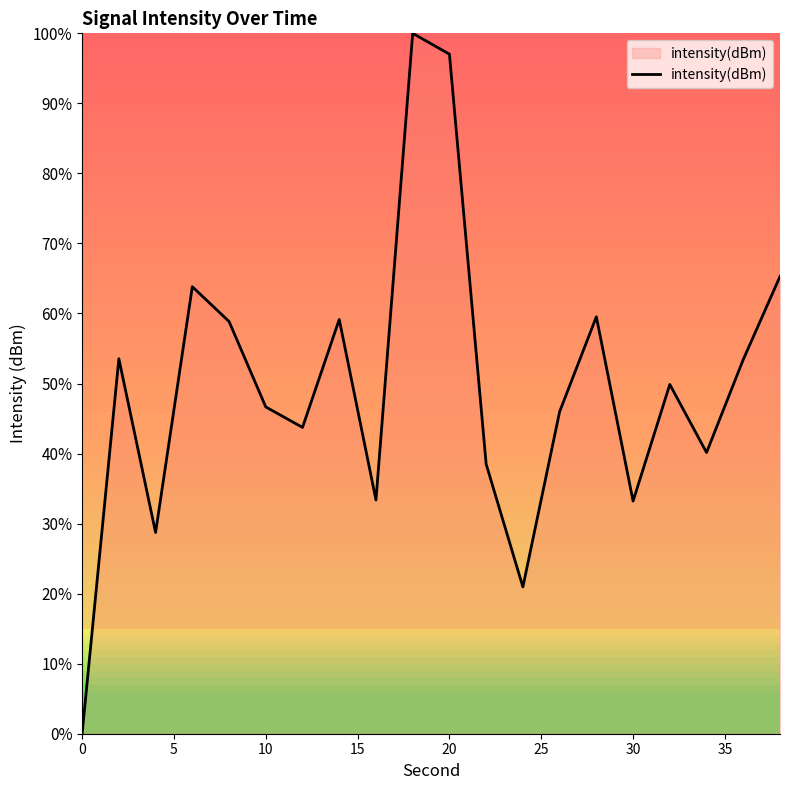

What is the greatest value displayed?

100.0